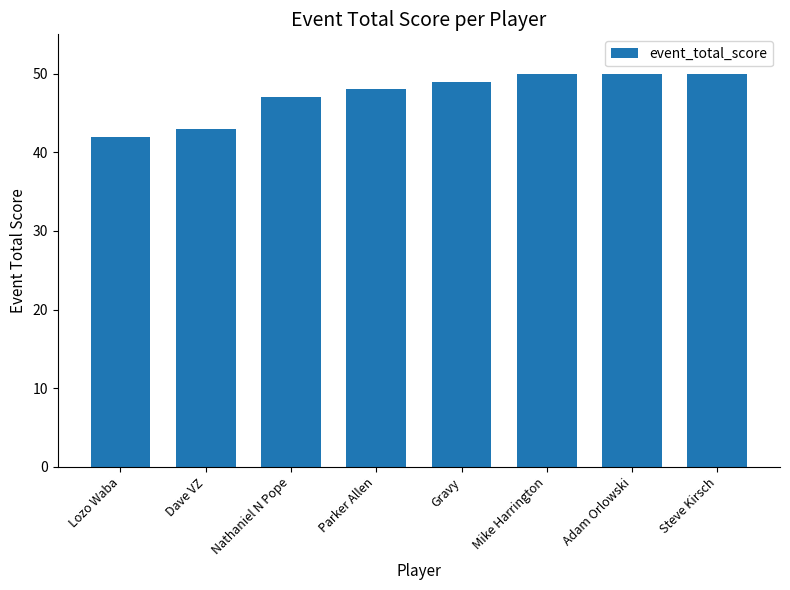

What is the value of the 3rd bar from the left?

47